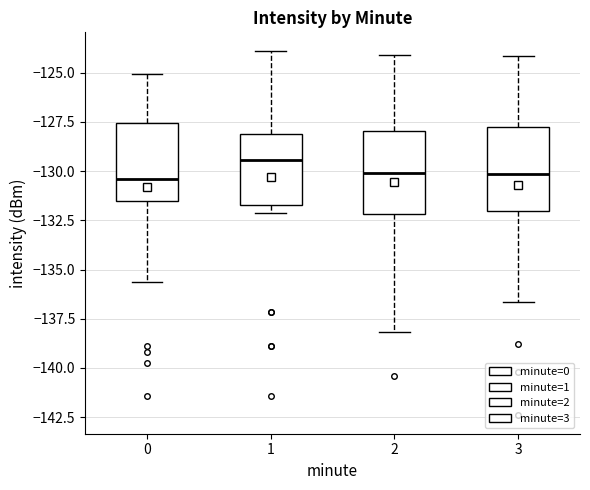

Reading left to right, transcribe this box plot: for each box, give where its median line is, the range the box spans, and where its two whiskers end, as read against the y-axis. The values are not printed on the chart, so give them approximately, as read against the axis.

0: median -130.5, box -131.5 to -127.5, whiskers -135.5 to -125.0
1: median -129.5, box -131.5 to -128.0, whiskers -132.0 to -124.0
2: median -130.0, box -132.0 to -128.0, whiskers -138.0 to -124.0
3: median -130.0, box -132.0 to -128.0, whiskers -136.5 to -124.0